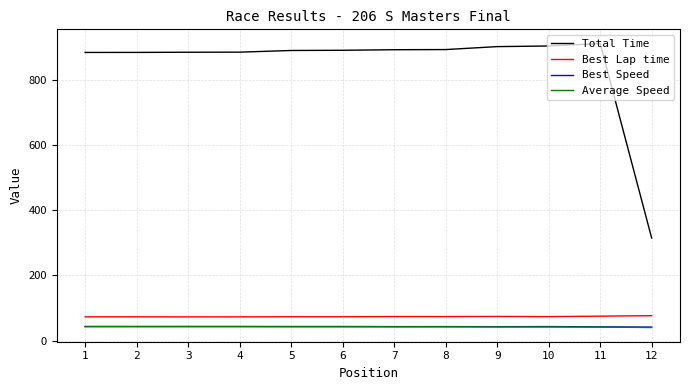

True or false: Total Time and Best Speed cross at least once.

False